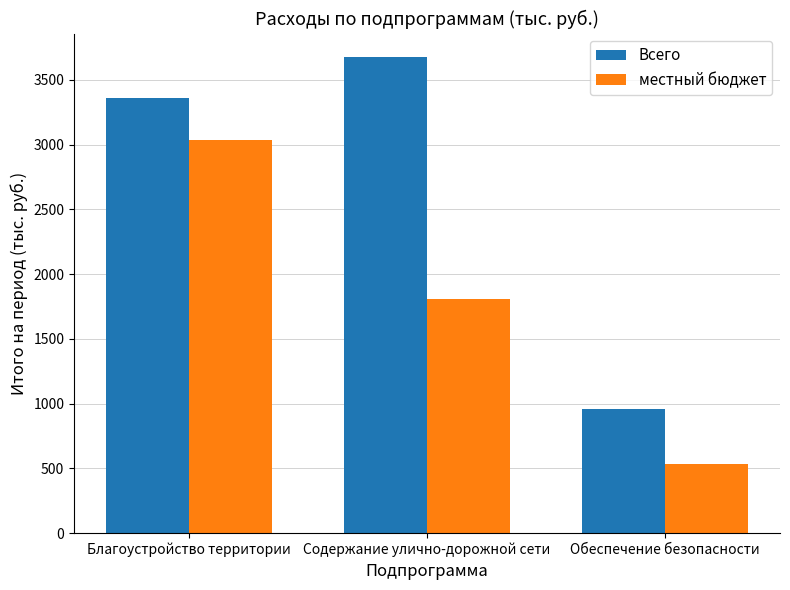

What is the difference between the maximum and minimum values in the местный бюджет series?

2503.5